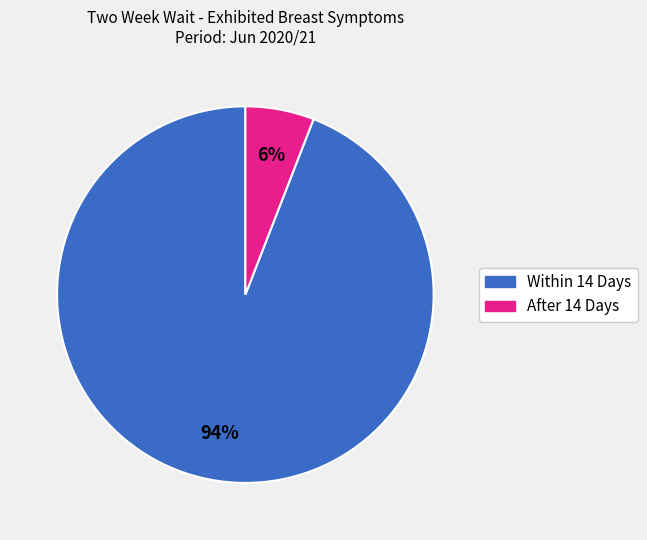

Between Within 14 Days and After 14 Days, which is larger?

Within 14 Days